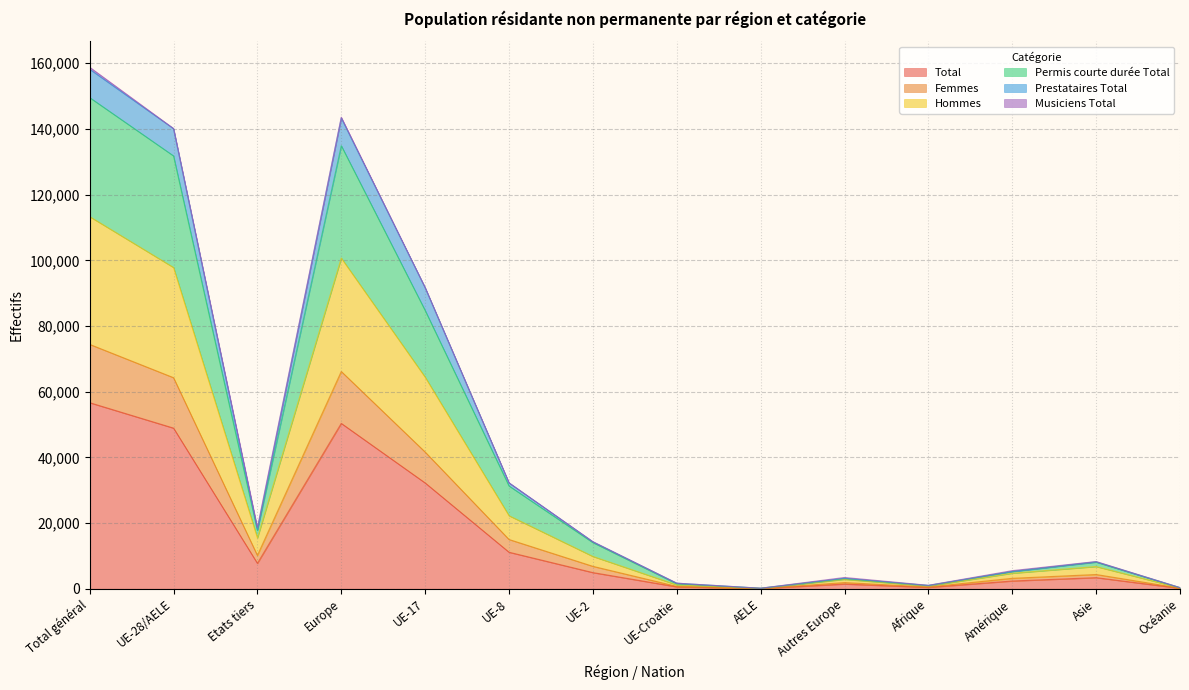

Which category has the highest value in the Total series?

Total général